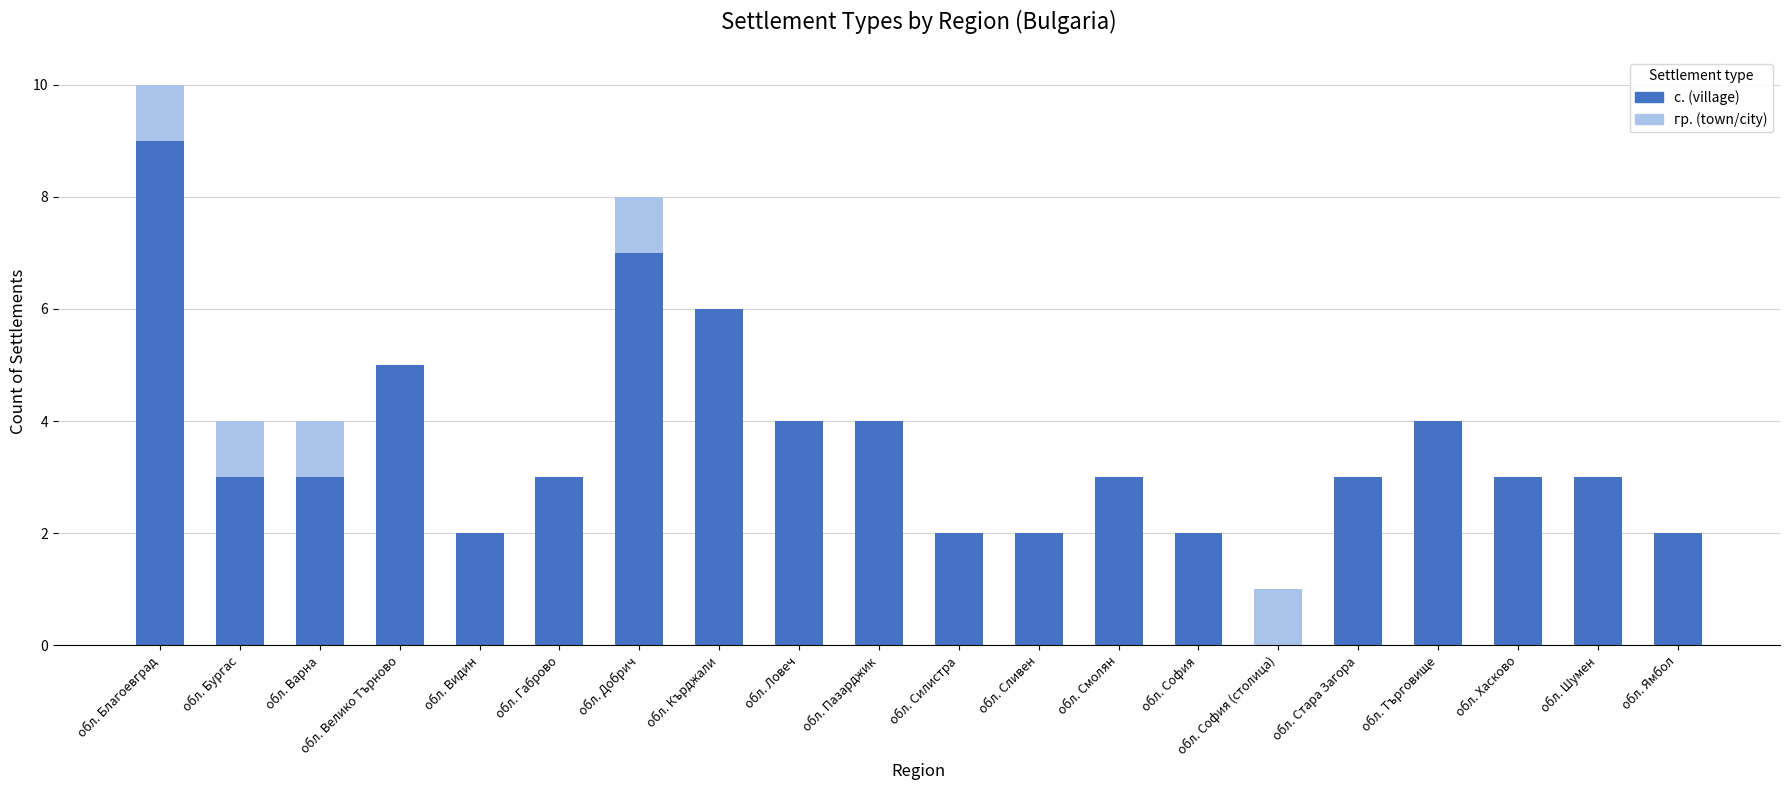

What is the total value across all series at обл. Търговище?

4